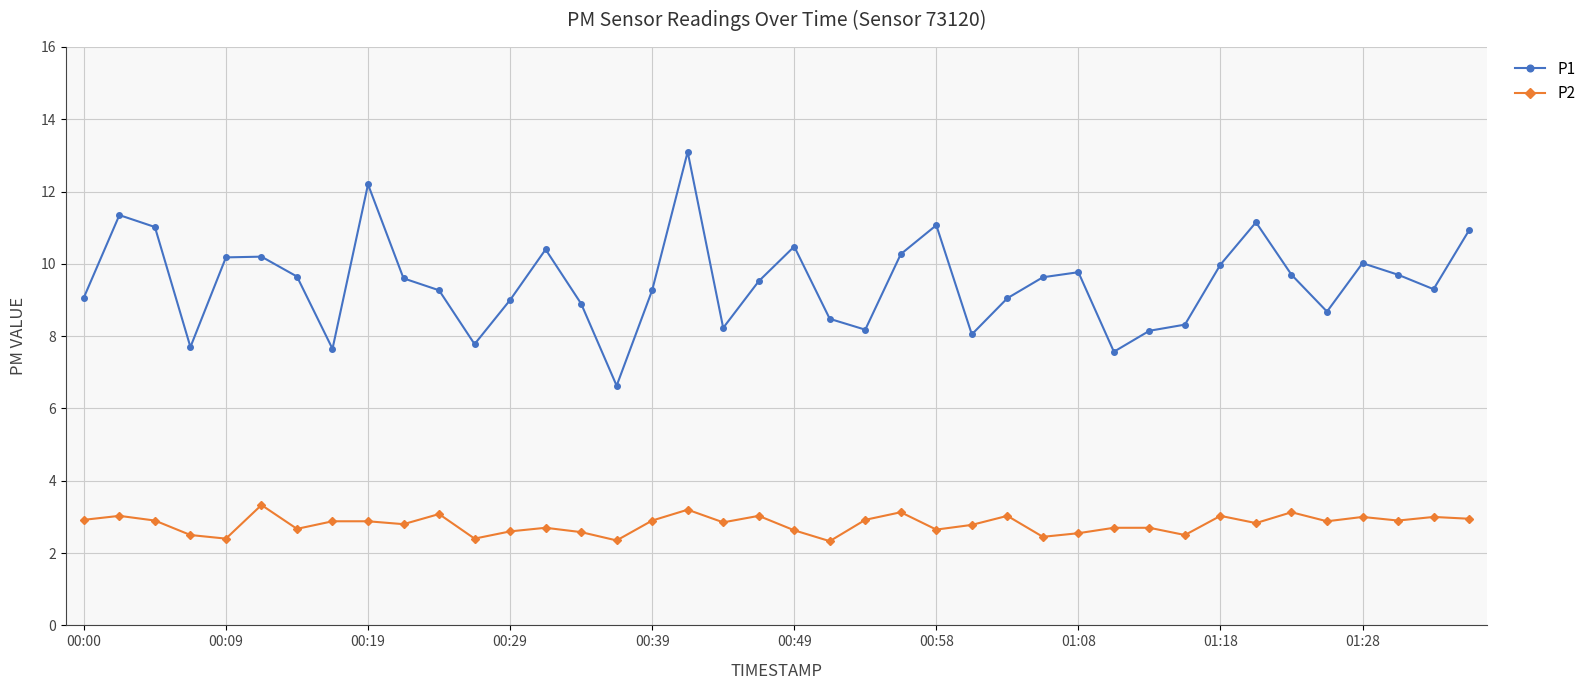

What is the greatest value displayed?

13.1